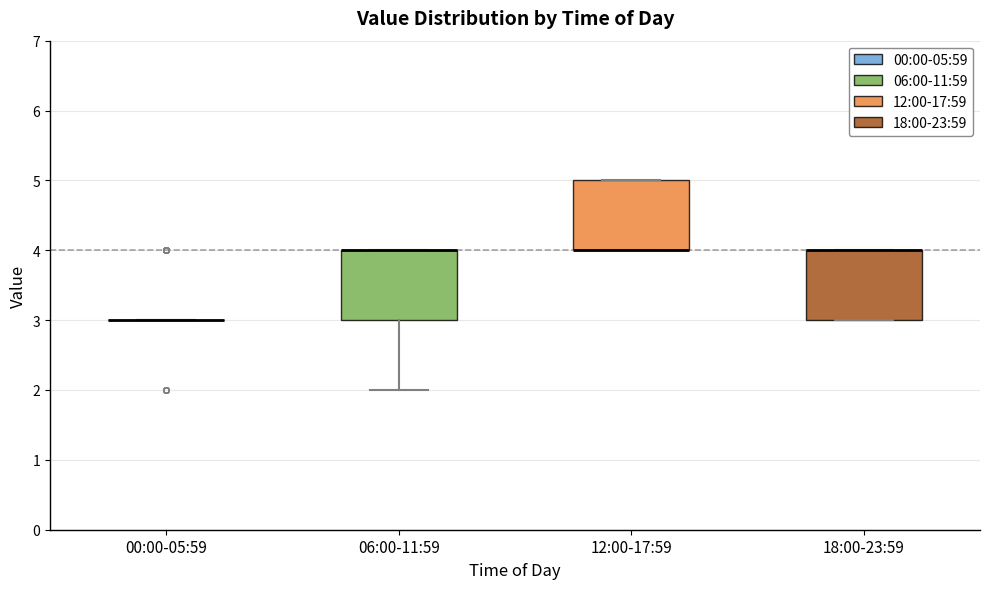

Reading left to right, transcribe this box plot: for each box, give where its median line is, the range the box spans, and where its two whiskers end, as read against the y-axis. The values are not printed on the chart, so give them approximately, as read against the axis.

00:00-05:59: box collapsed to a line at 3, whiskers 3 to 3
06:00-11:59: median 4 (drawn on the box's upper edge), box 3 to 4, whiskers 2 to 4
12:00-17:59: median 4 (drawn on the box's lower edge), box 4 to 5, whiskers 4 to 5
18:00-23:59: median 4 (drawn on the box's upper edge), box 3 to 4, whiskers 3 to 4